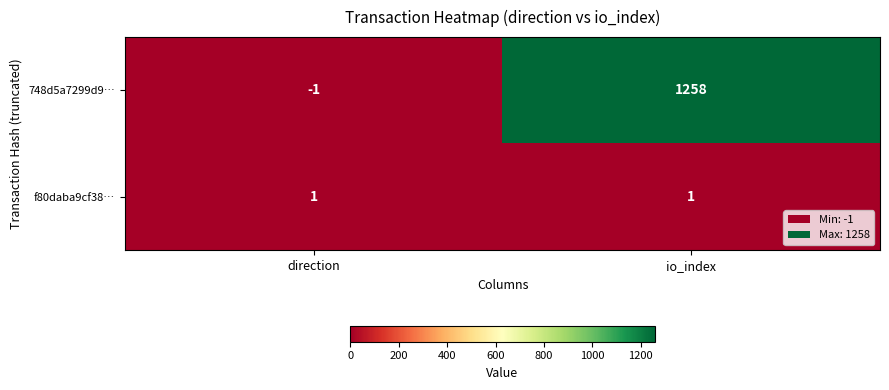

Reading left to right, transcribe all the data shown in this chart.

748d5a7299d9…: -1	1258
f80daba9cf38…: 1	1